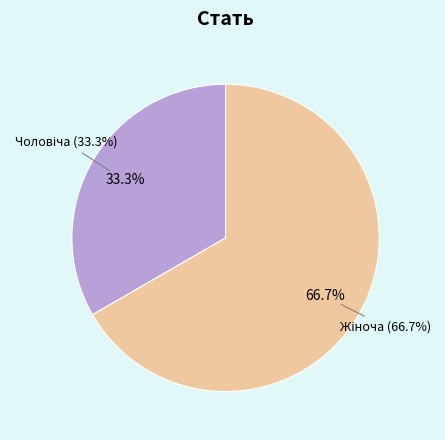

To the nearest percent, what portion does Чоловіча represent?

33%